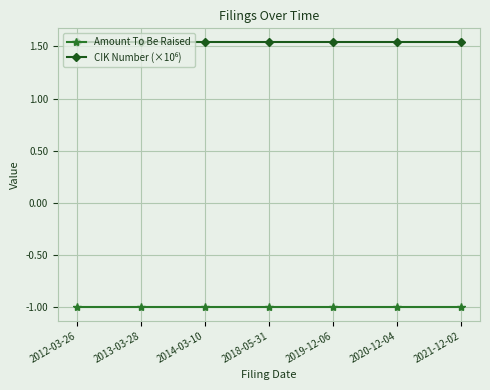

What is the value of the Amount To Be Raised point at the 1st from the left?

-1.0